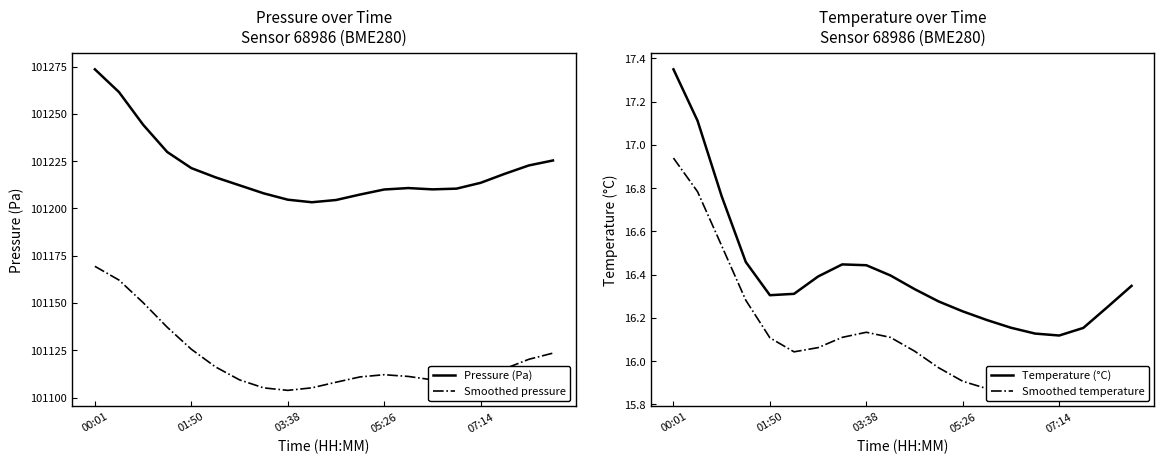

Is it true that Smoothed temperature equals 16.1 at 9?

True